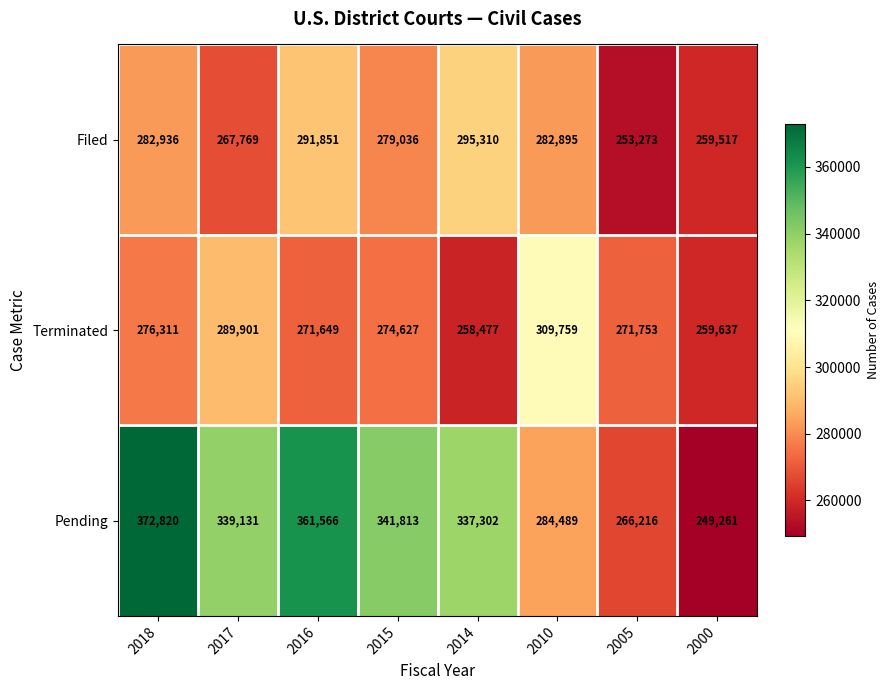

Which series has the widest spread of values?

Pending